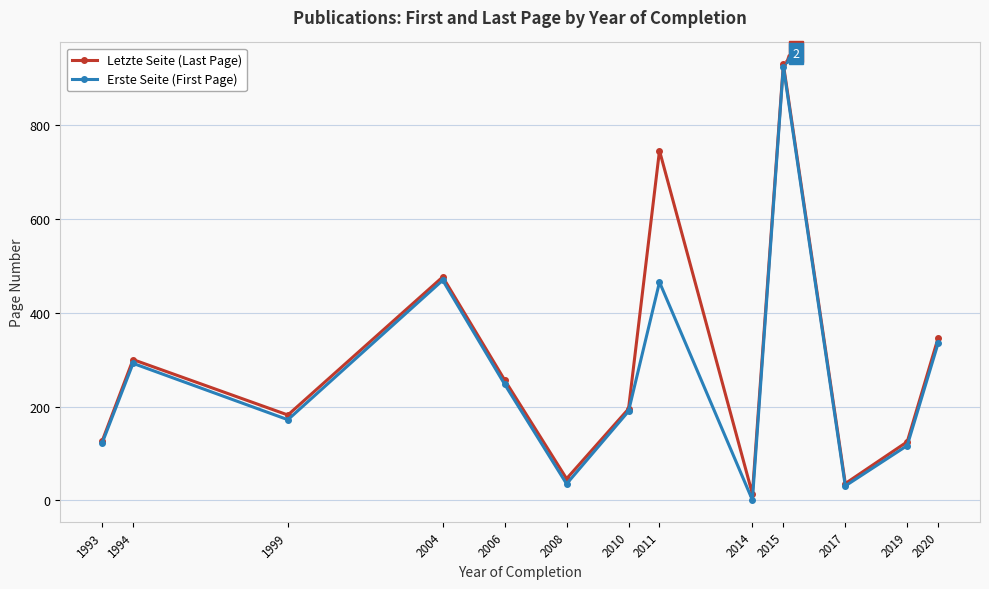

Which series has the largest range (max minus min)?

Erste Seite (First Page)